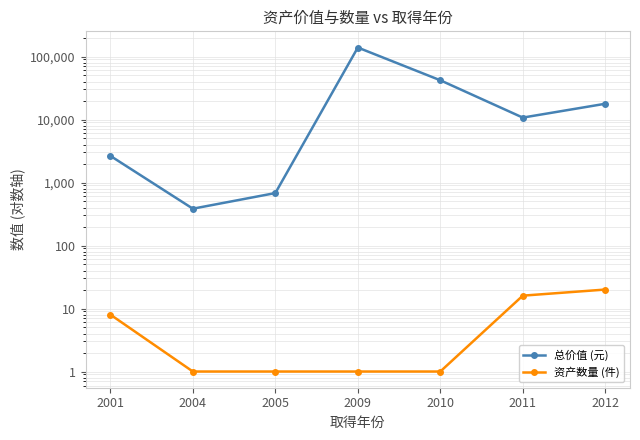

What is the value of the 总价值 (元) point at the 1st from the left?

2647